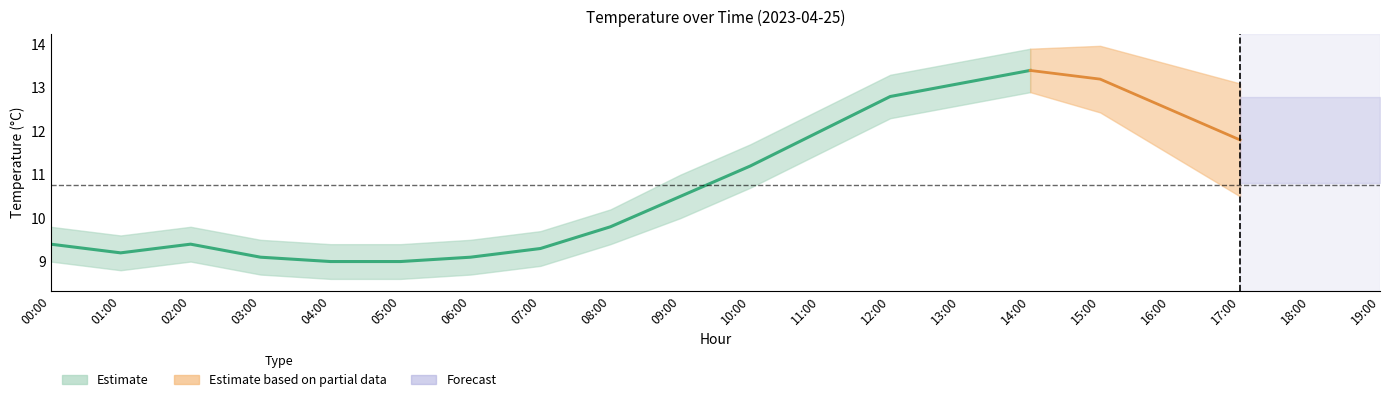

True or false: humidity and temp_lower intersect in this chart.

False